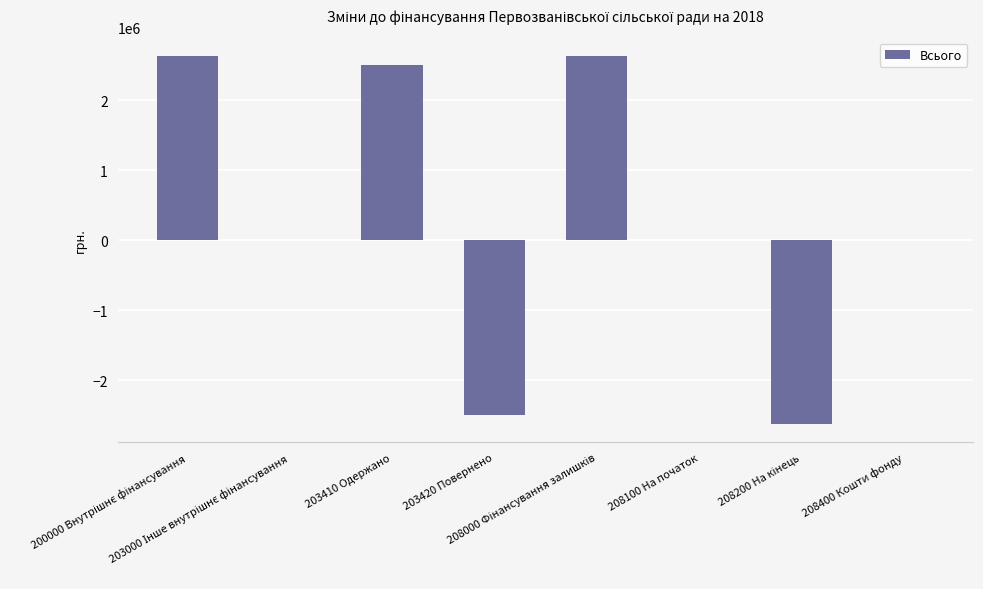

What is the sum of all values?

2628000